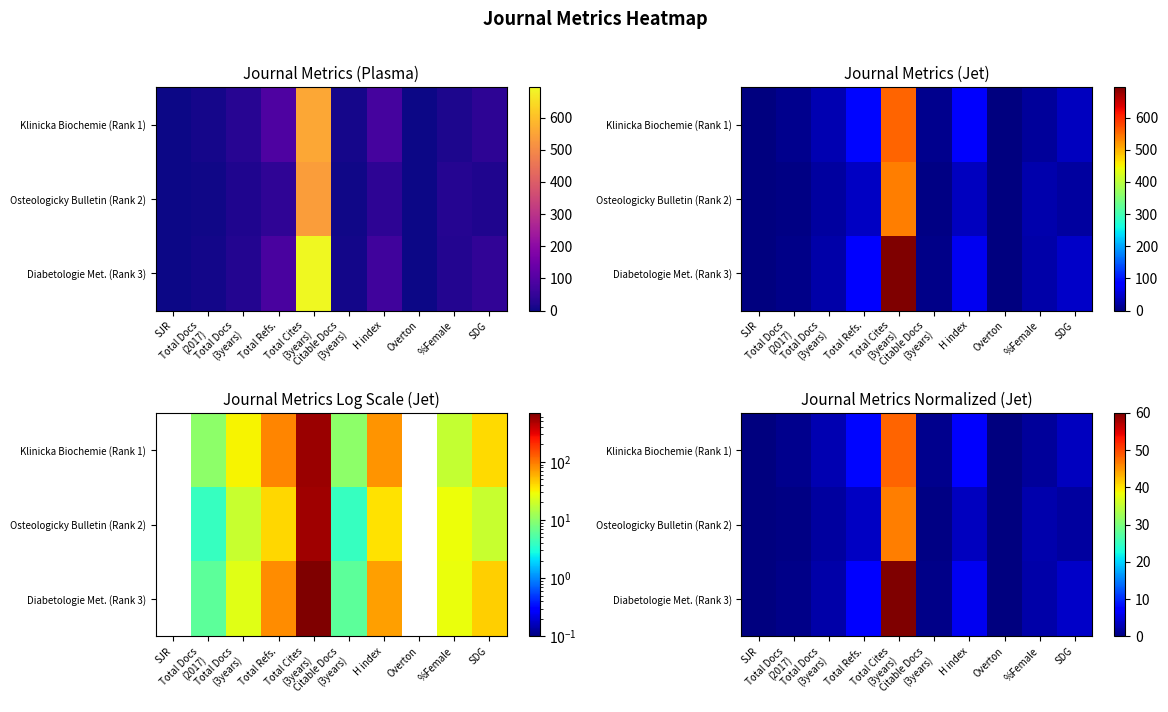

List the labels in order of Diabetologie Met. (Rank 3) value, smallest first.

SJR, Overton, Total Docs (2017), Citable Docs (3years), Total Docs (3years), %Female, SDG, H index, Total Refs., Total Cites (3years)